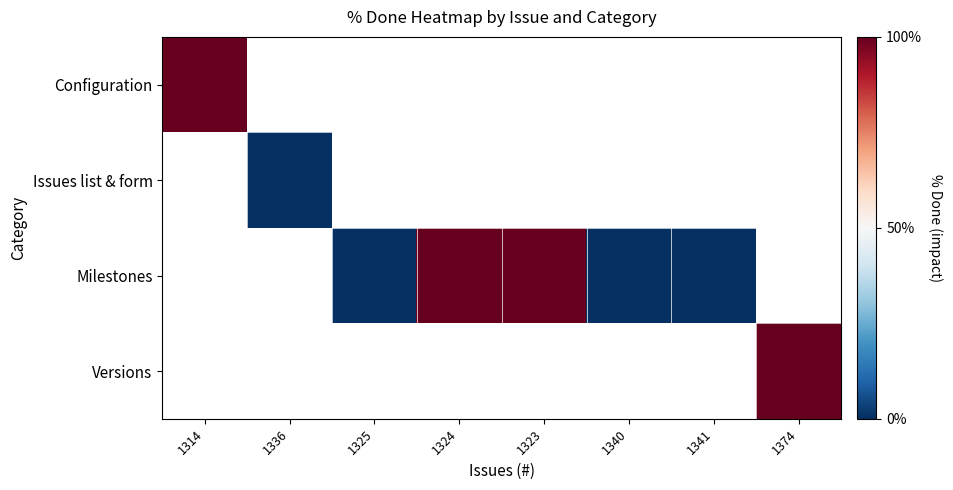

At 1336, list the series in order from largest to smallest.

Configuration, Issues list & form, Milestones, Versions